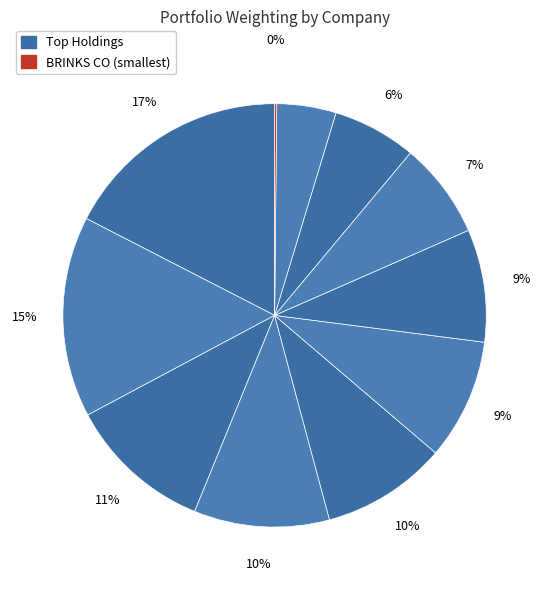

Rank the categories by value from highest to lowest.

NRG ENERGY INC, BALL CORP, MOHAWK INDS INC, SITEONE LANDSCAPE SUPPLY INC, MARTIN MARIETTA MATLS INC, SHERWIN WILLIAMS CO, FORTIVE CORP, KNIGHT SWIFT TRANSN HLDGS IN, AMETEK INC NEW, MARATHON PETE CORP, BRINKS CO